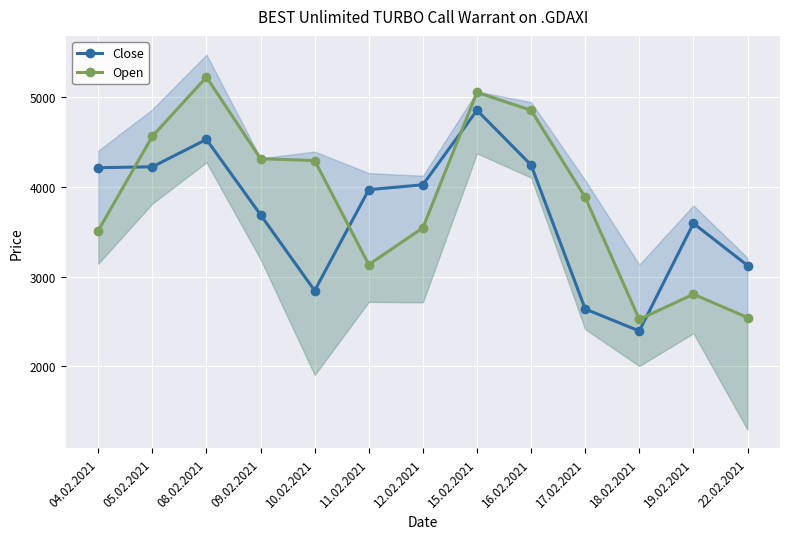

Count the number of data series in this chart.

2